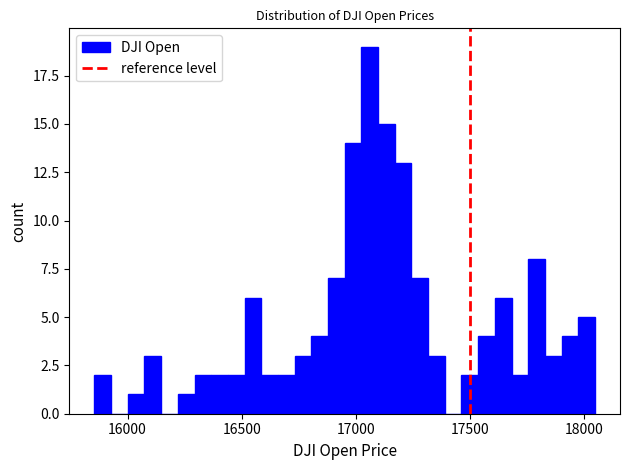

Around what value on the x-axis is the tallest bar? Give the approximate position of its centre, as read against the axis.

17050